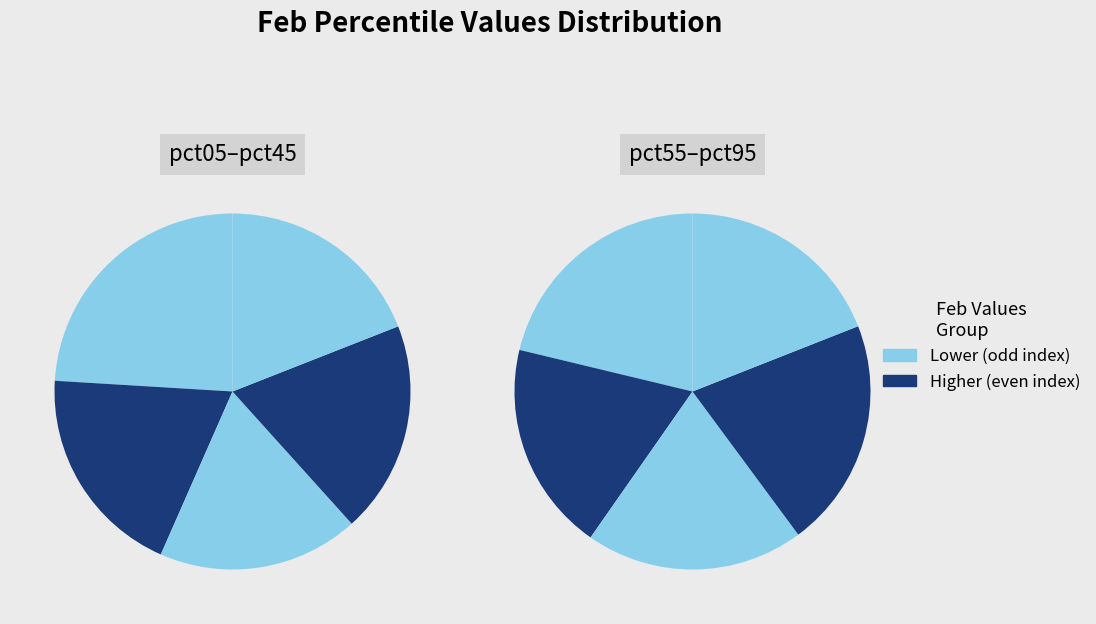

Between pct75 and pct85, which is larger?

pct85